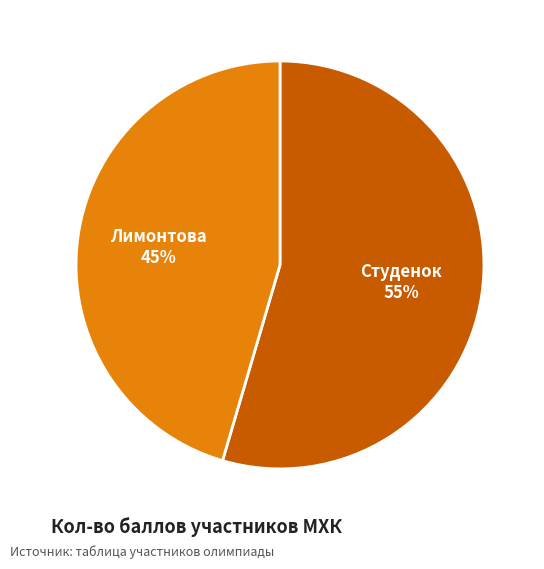

To the nearest percent, what is the average slice percentage?

50%